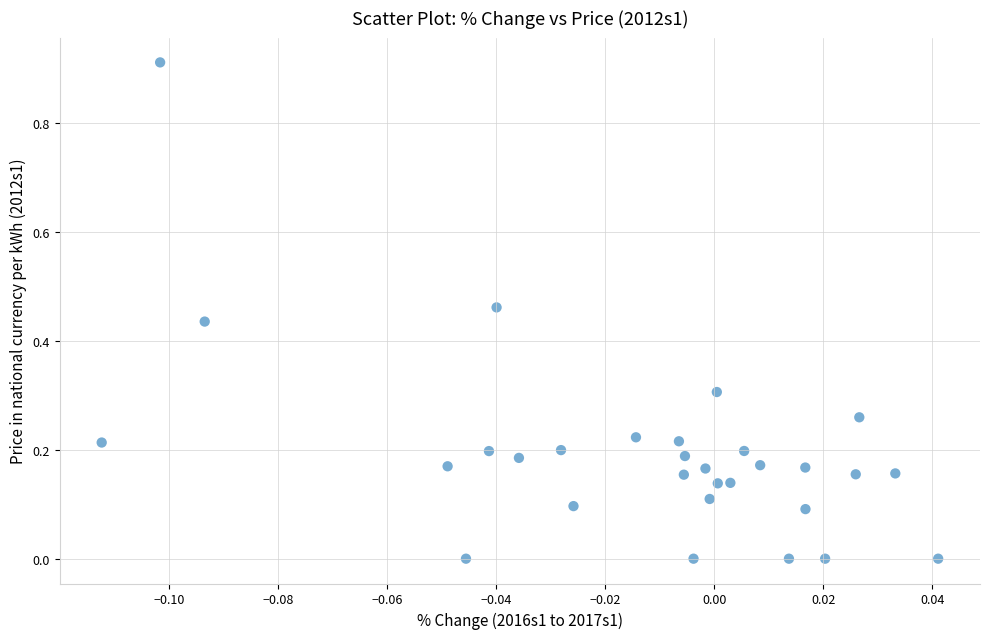

How many points are shown in the scatter plot?

30